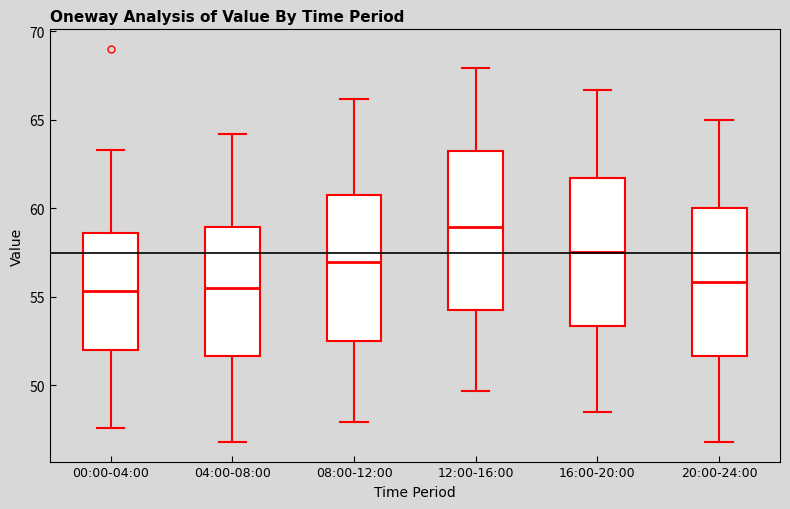

Which box's median line is the highest?

12:00-16:00